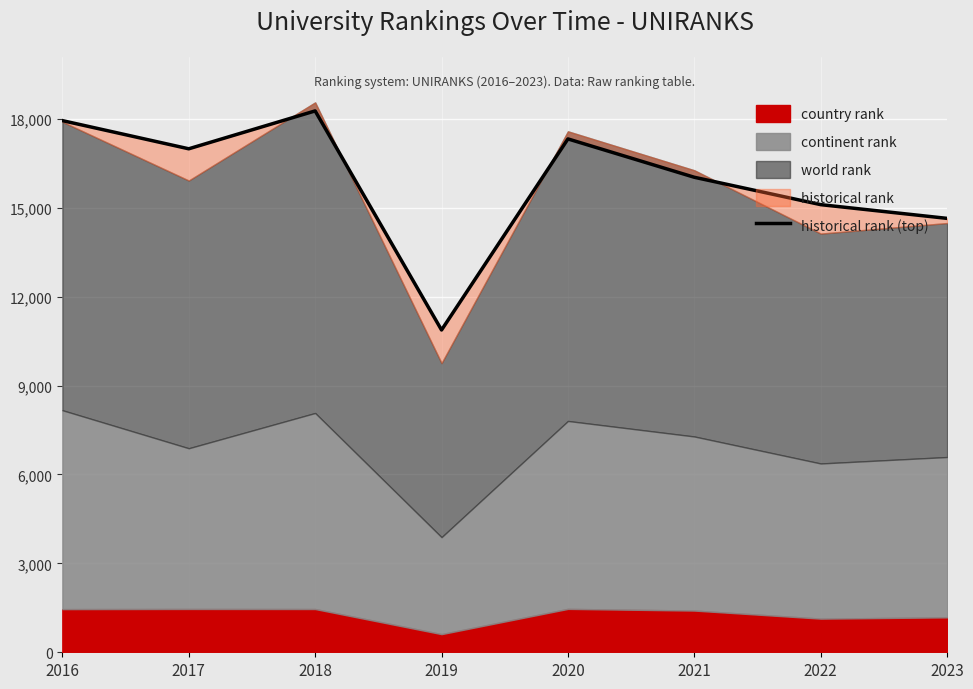

Which category has the highest value across all series?

2018